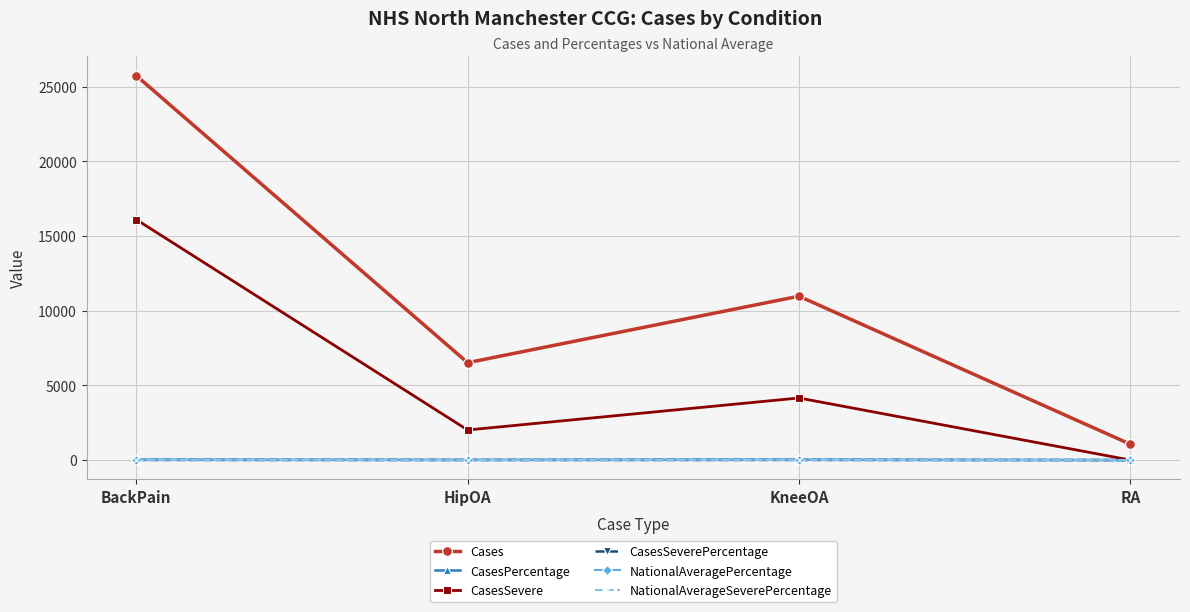

Where is the first local maximum for Cases?

KneeOA